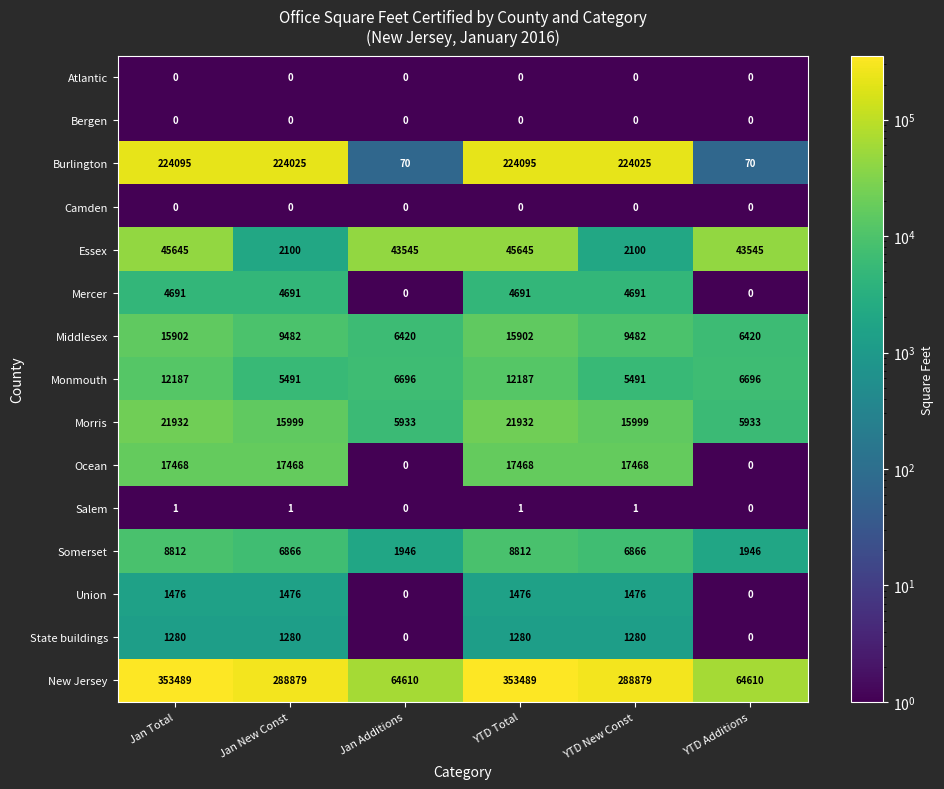

Which series has the largest range (max minus min)?

New Jersey